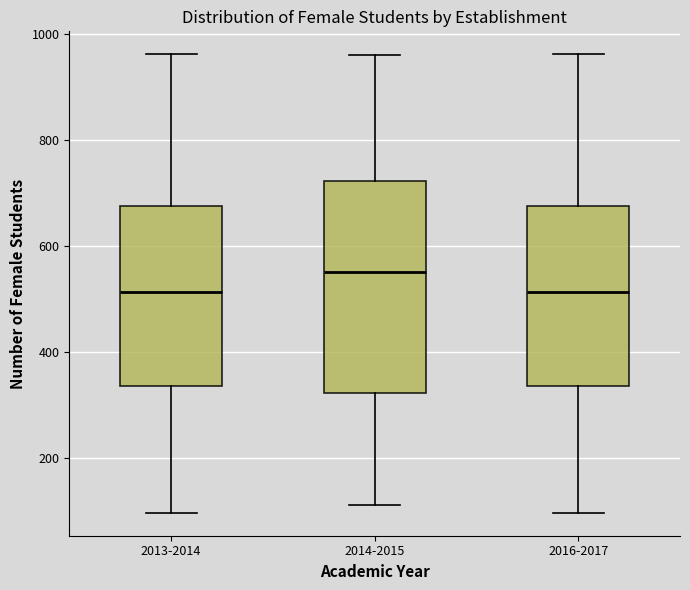

Reading left to right, transcribe this box plot: for each box, give where its median line is, the range the box spans, and where its two whiskers end, as read against the y-axis. The values are not printed on the chart, so give them approximately, as read against the axis.

2013-2014: median 520, box 340 to 680, whiskers 100 to 960
2014-2015: median 560, box 320 to 720, whiskers 120 to 960
2016-2017: median 520, box 340 to 680, whiskers 100 to 960